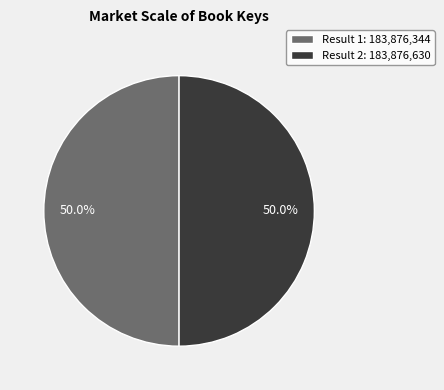

Combined, what portion of the pie is Result 1: 183,876,344 and Result 2: 183,876,630?

100.0%